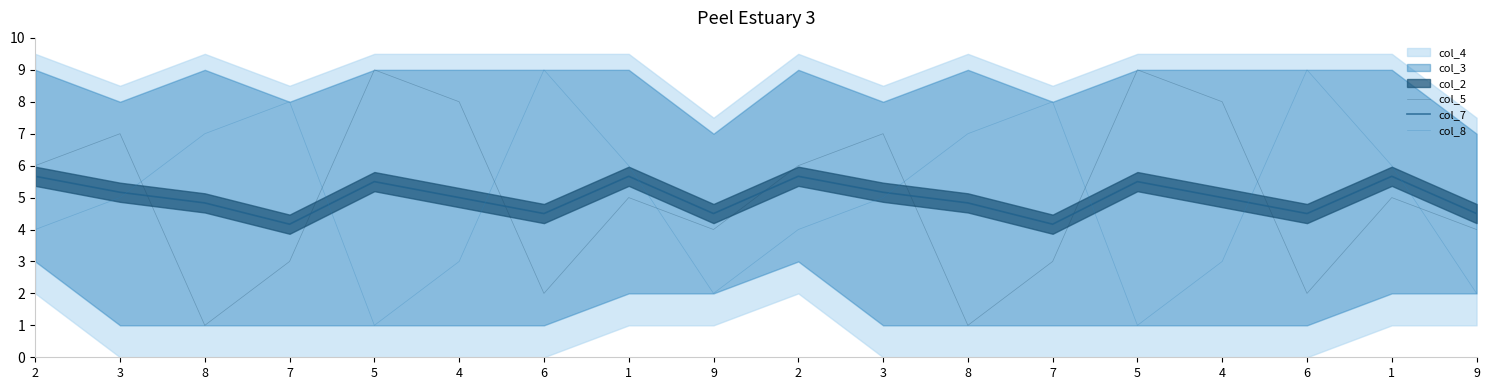

Which category has the highest value in the col_8 series?

6